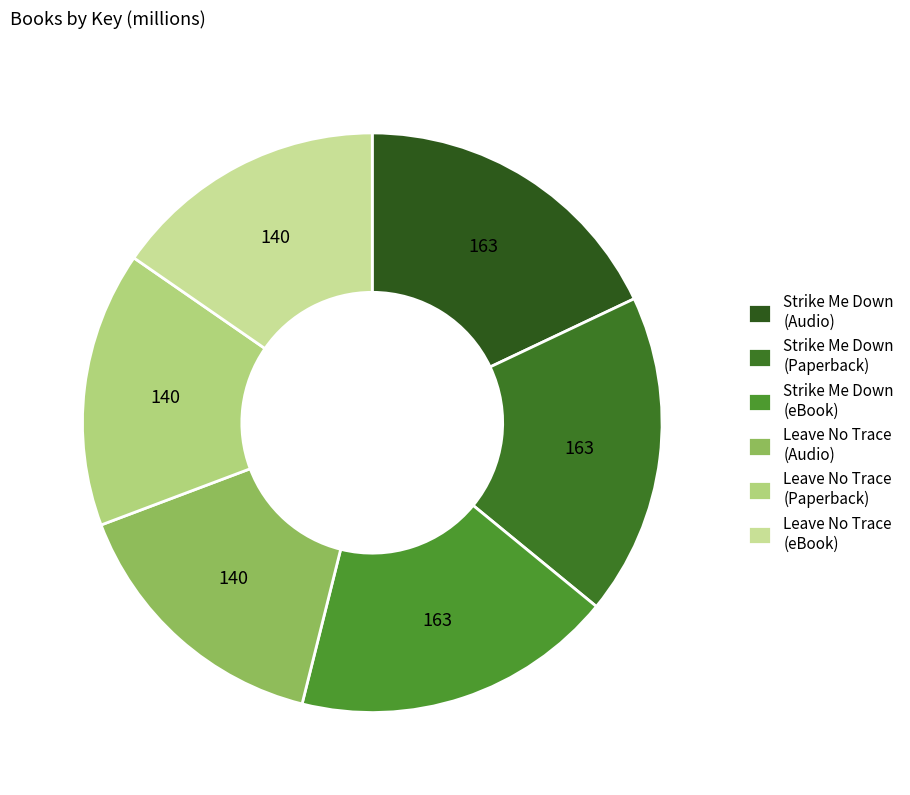

To the nearest percent, what percentage of the pie is Leave No Trace (eBook)?

15%